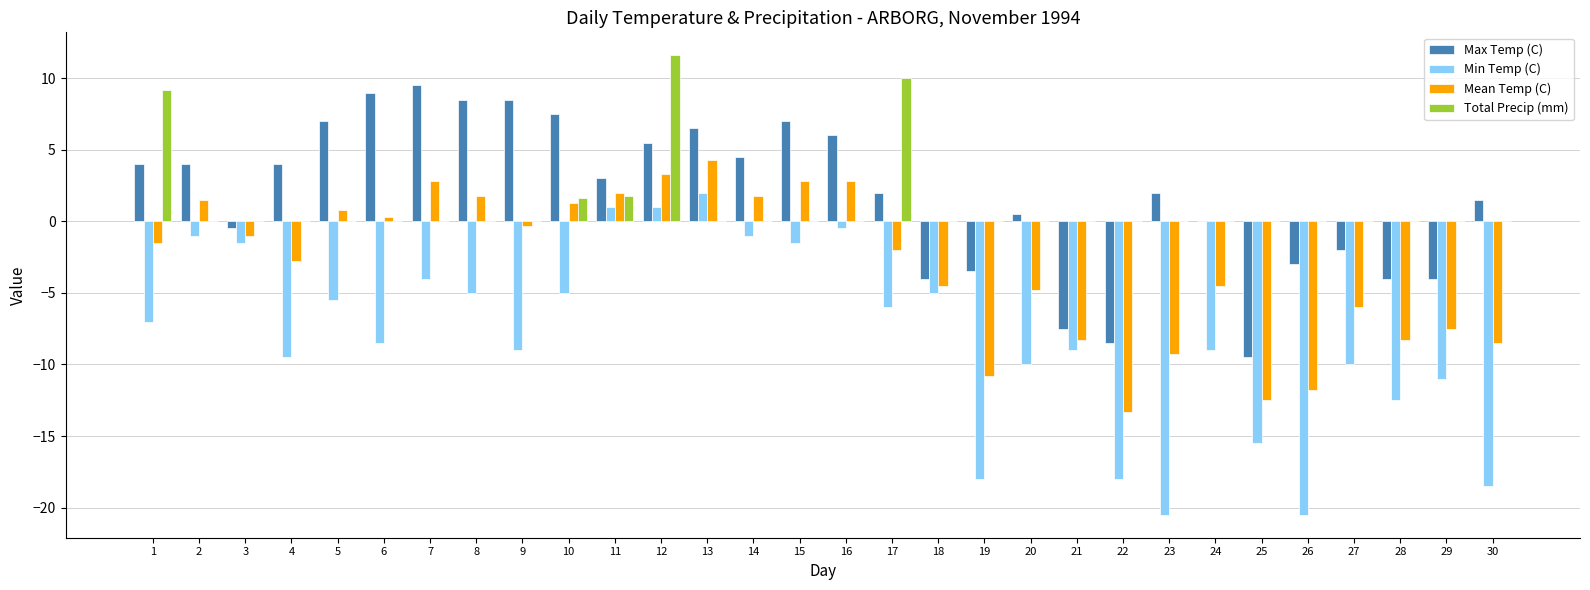

What is the maximum value shown in the chart?

11.6